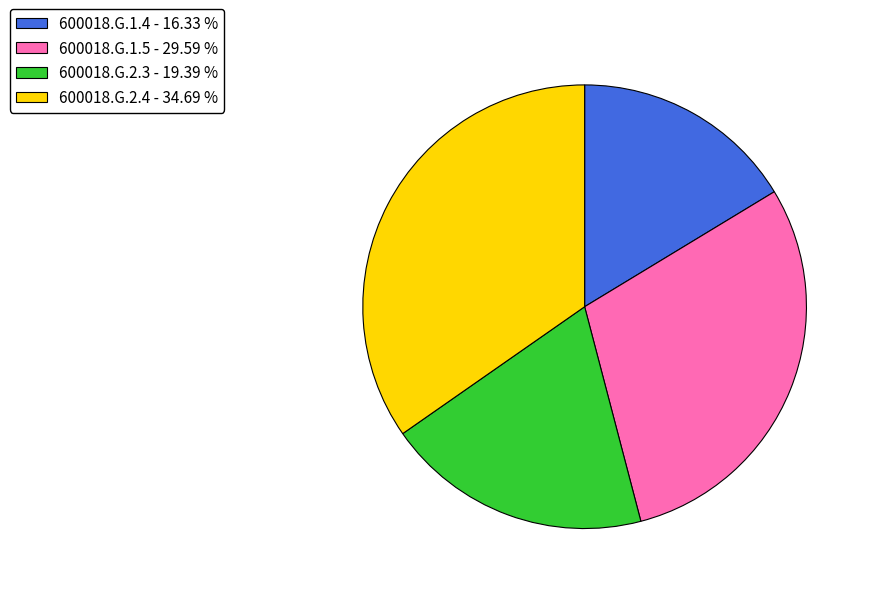

The 600018.G.2.4 slice represents 24% of the pie. True or false?

False